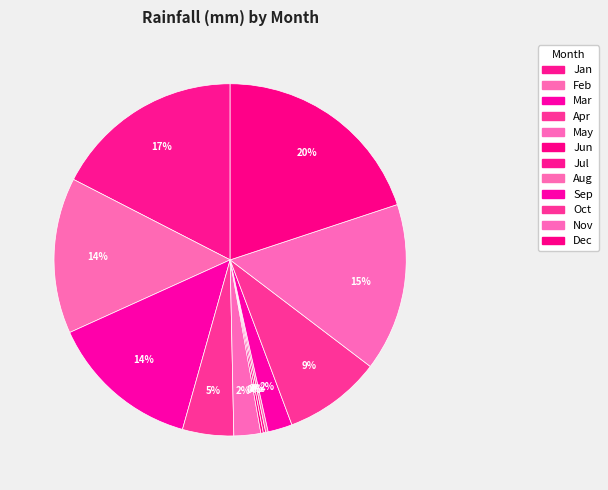

How many segments does this pie chart have?

12